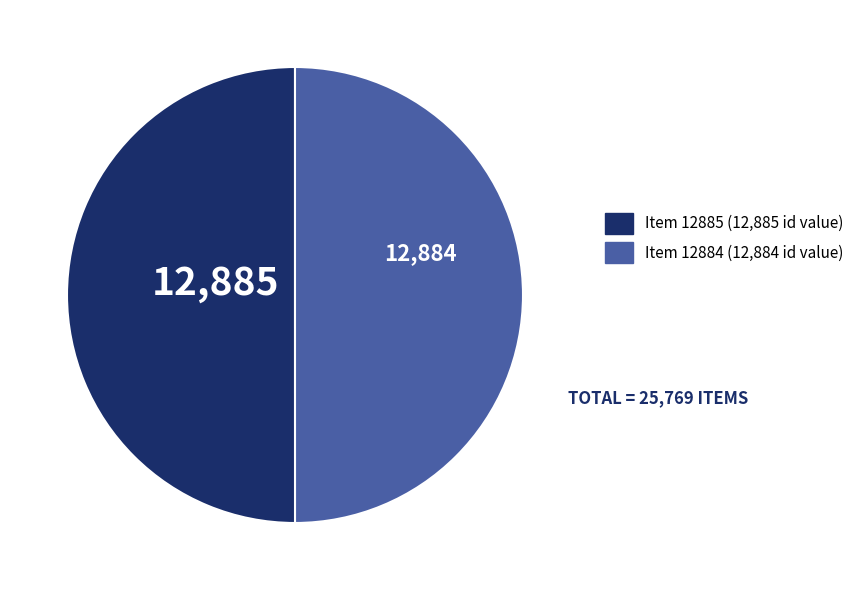

Combined, do Item 12885 and Item 12884 account for over 50%?

Yes